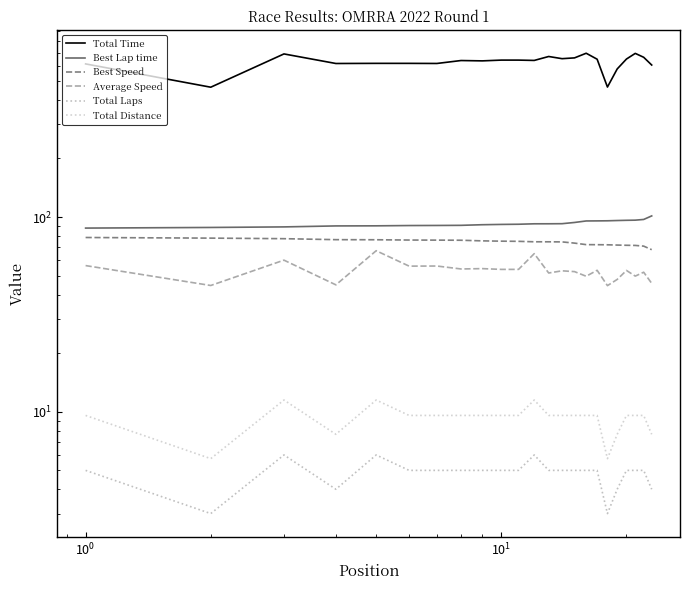

How many distinct data groups are displayed?

6